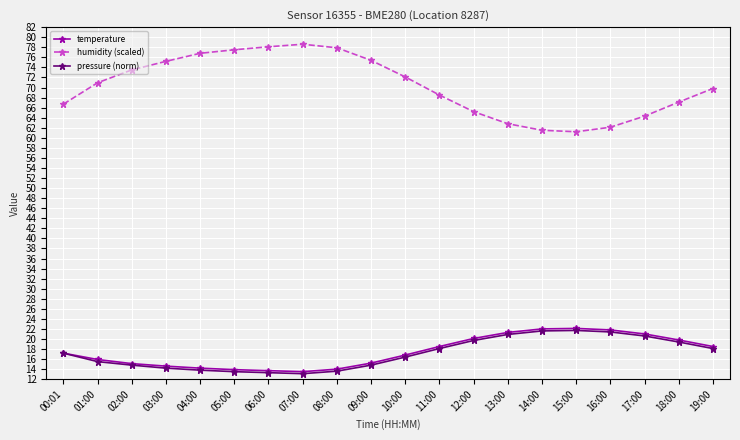

What position from the left is 07:00?

8